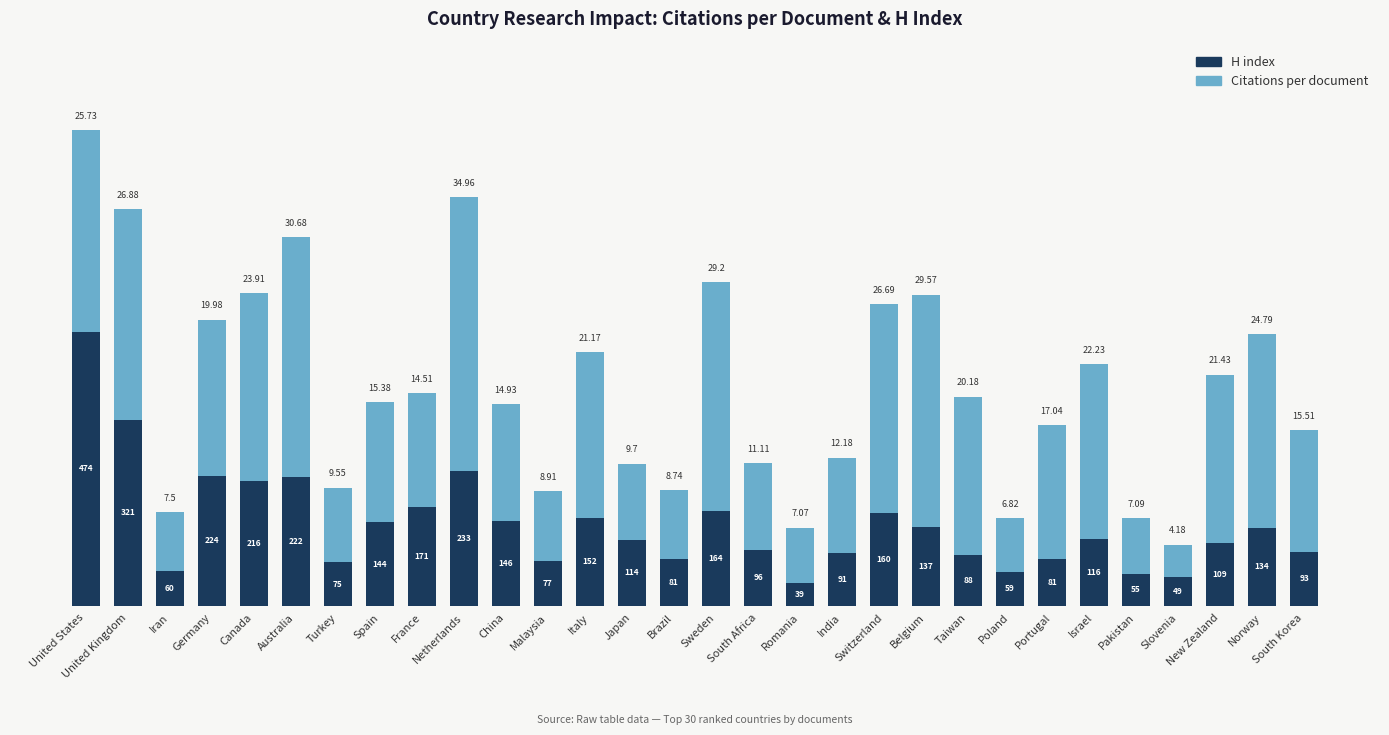

At which category is the sum across all series the highest?

United States